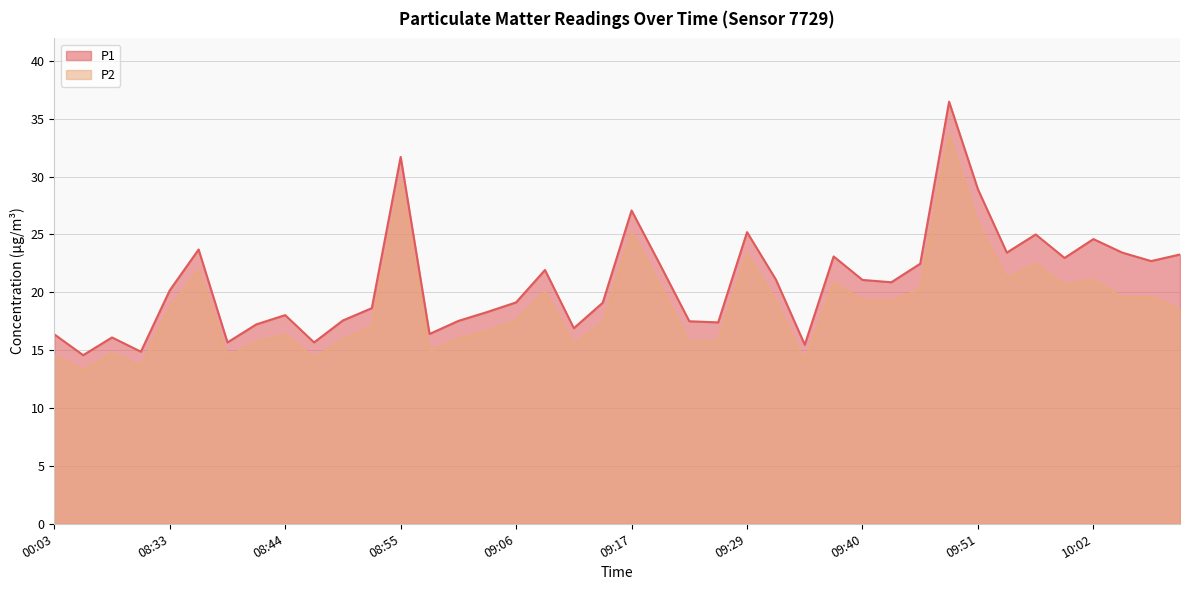

What are all the series names shown in the legend?

P1, P2